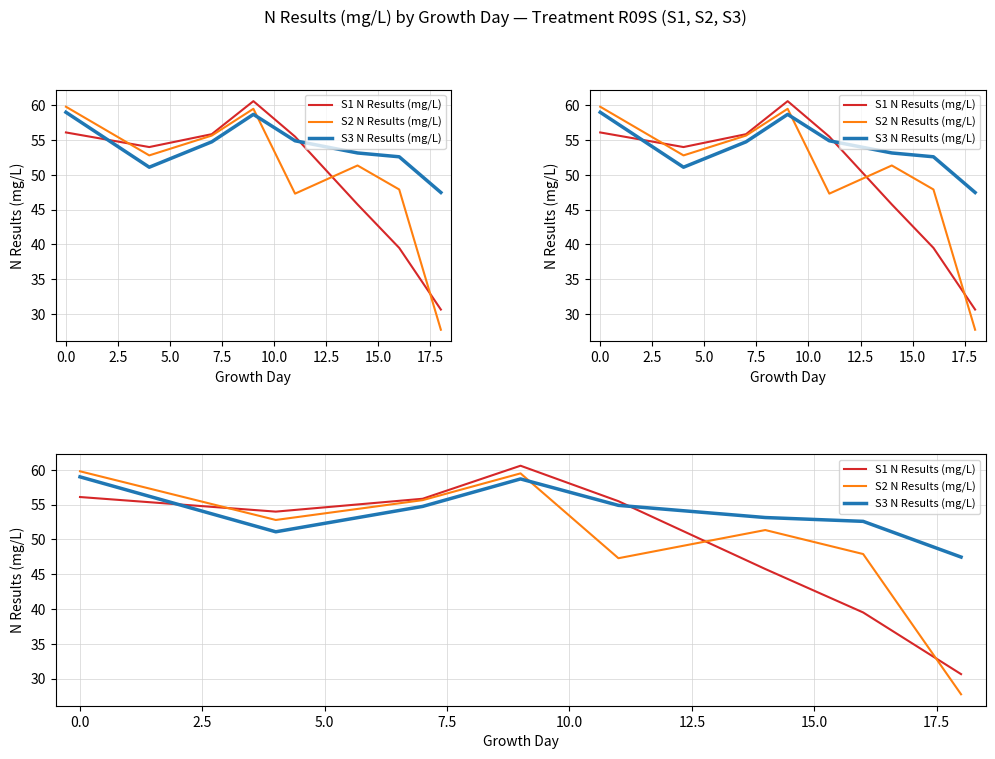

What is the difference between the second highest and second lowest values in the S2 N Results (mg/L) series?

12.2